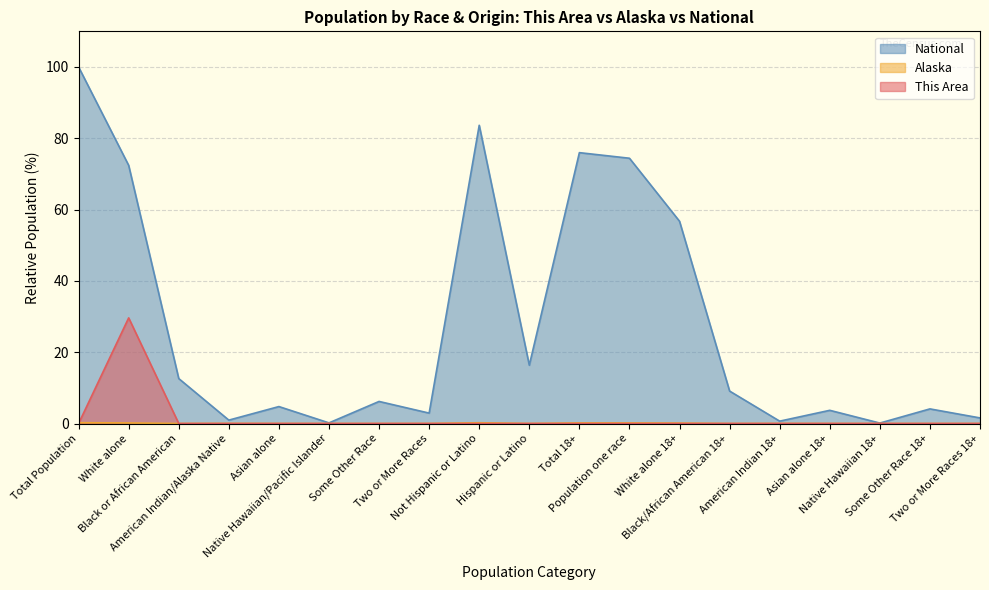

At which category is the sum across all series the highest?

White alone